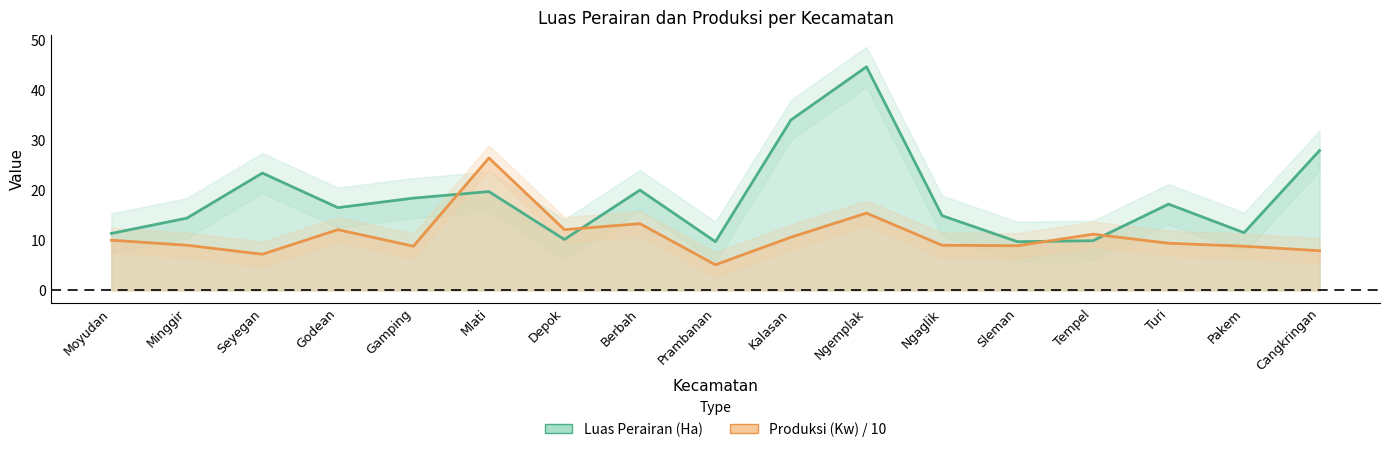

How many data points in Luas Perairan (Ha) are above 16?

9